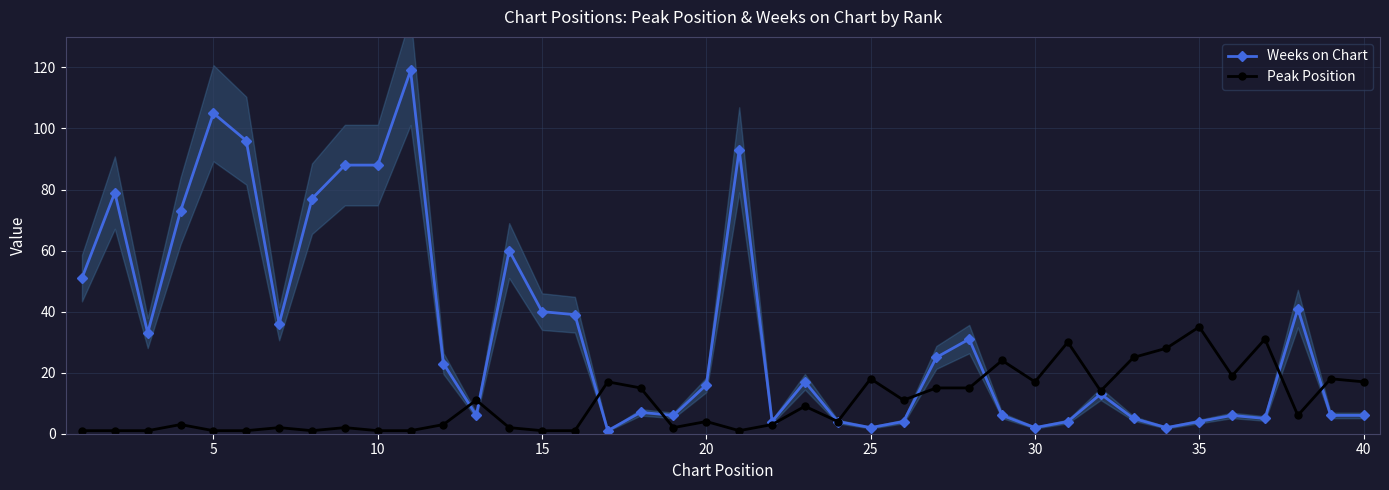

Which series has the largest total across all categories?

Weeks on Chart